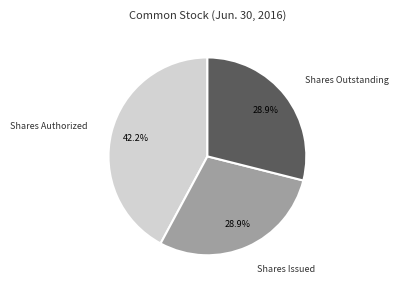

How much of the chart is everything except Shares Issued?

71.1%